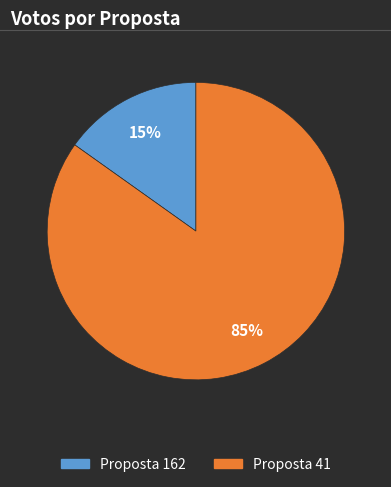

Is there any slice that represents more than half of the pie?

Yes